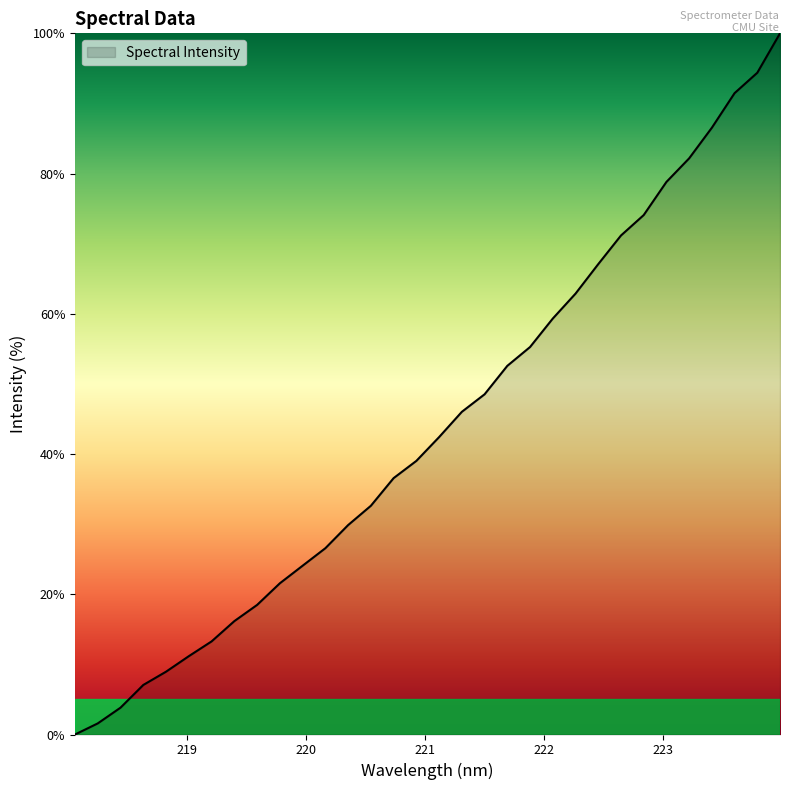

How many values exceed 42?

16